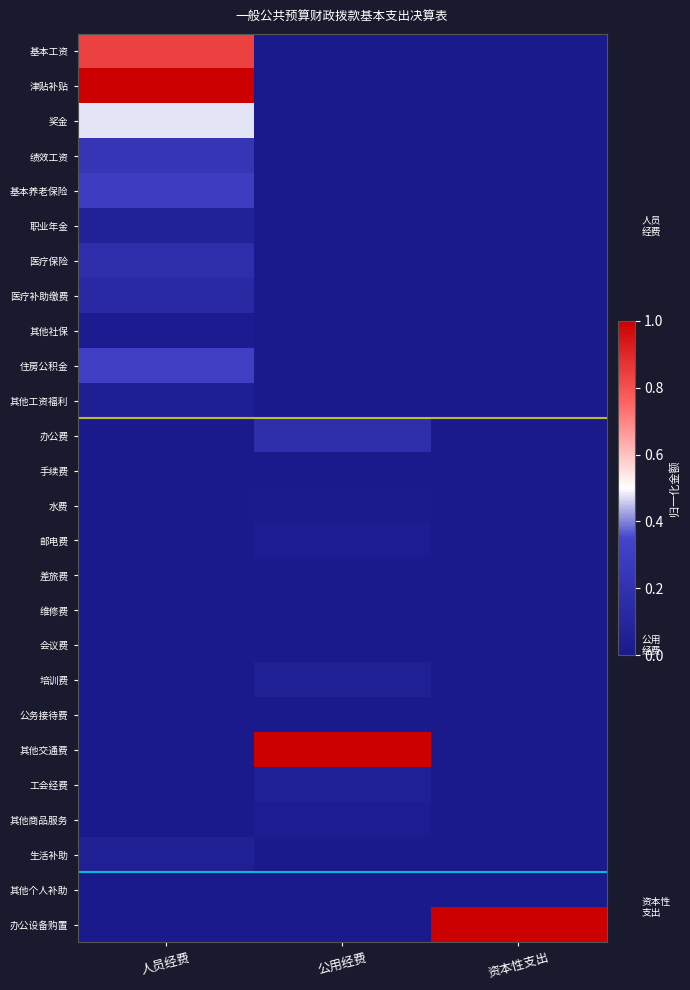

What is the greatest value displayed?

1.0